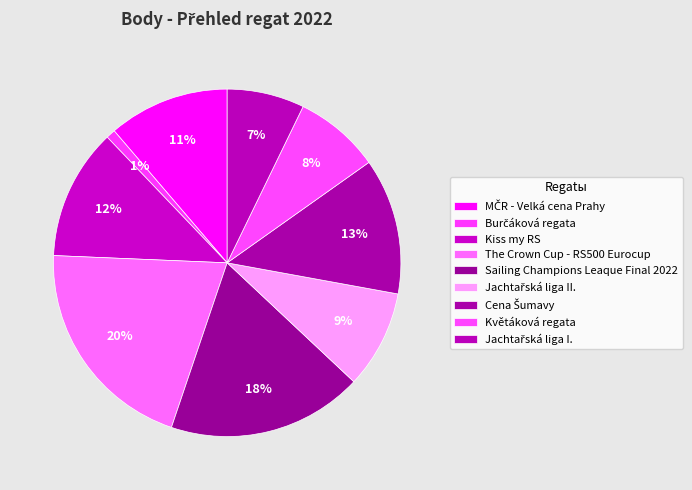

Which slice is the largest?

The Crown Cup - RS500 Eurocup